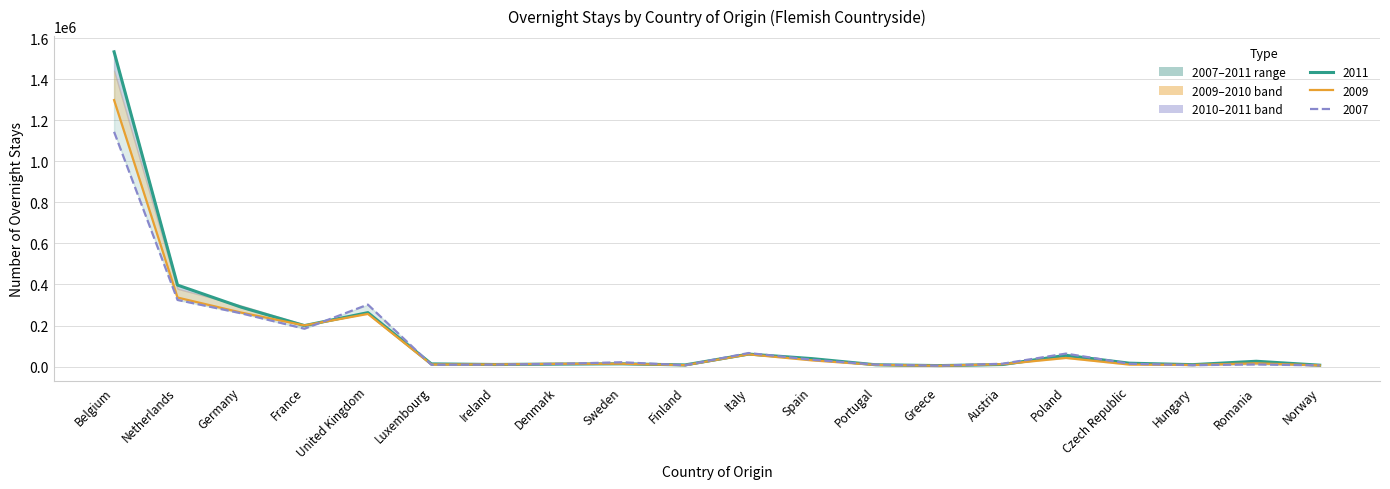

Between Luxembourg and Finland, which series saw the biggest shift?

2009